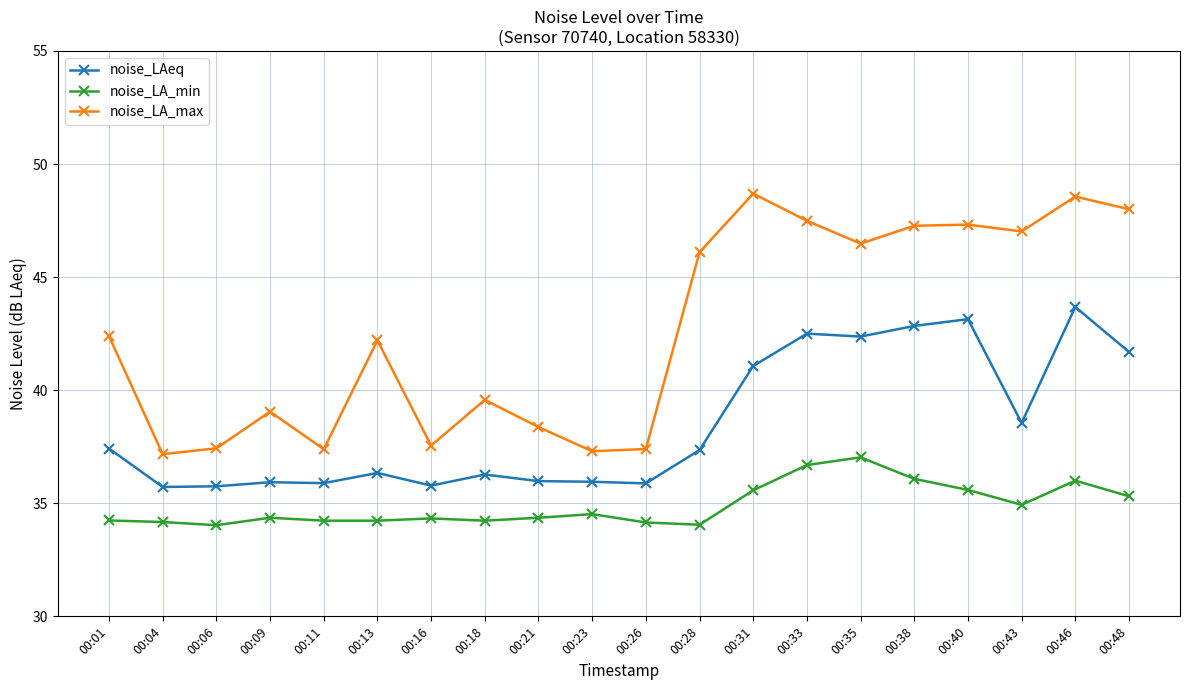

What are all the series names shown in the legend?

noise_LAeq, noise_LA_min, noise_LA_max